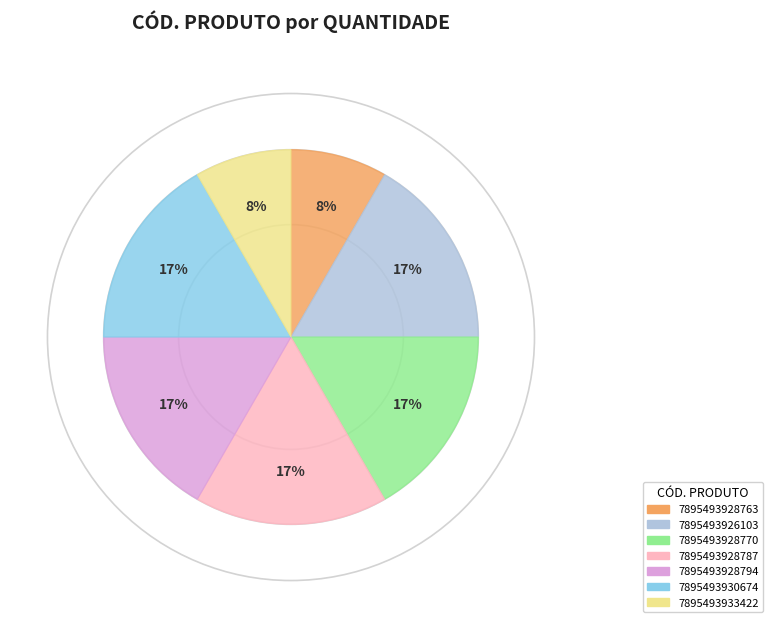

How many slices are in this pie chart?

7